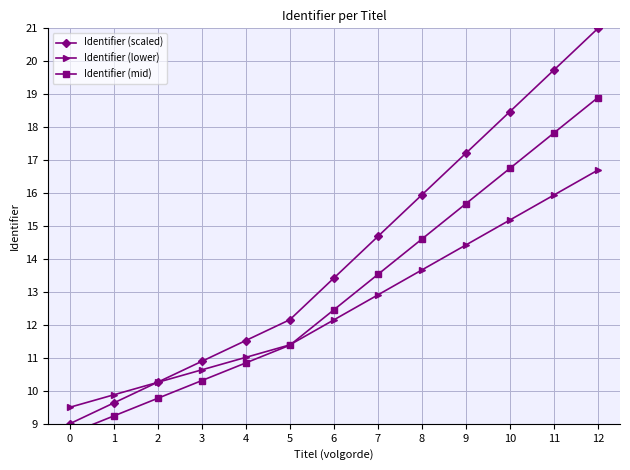

The Identifier (mid) series shows 8.4 at 10. True or false?

False